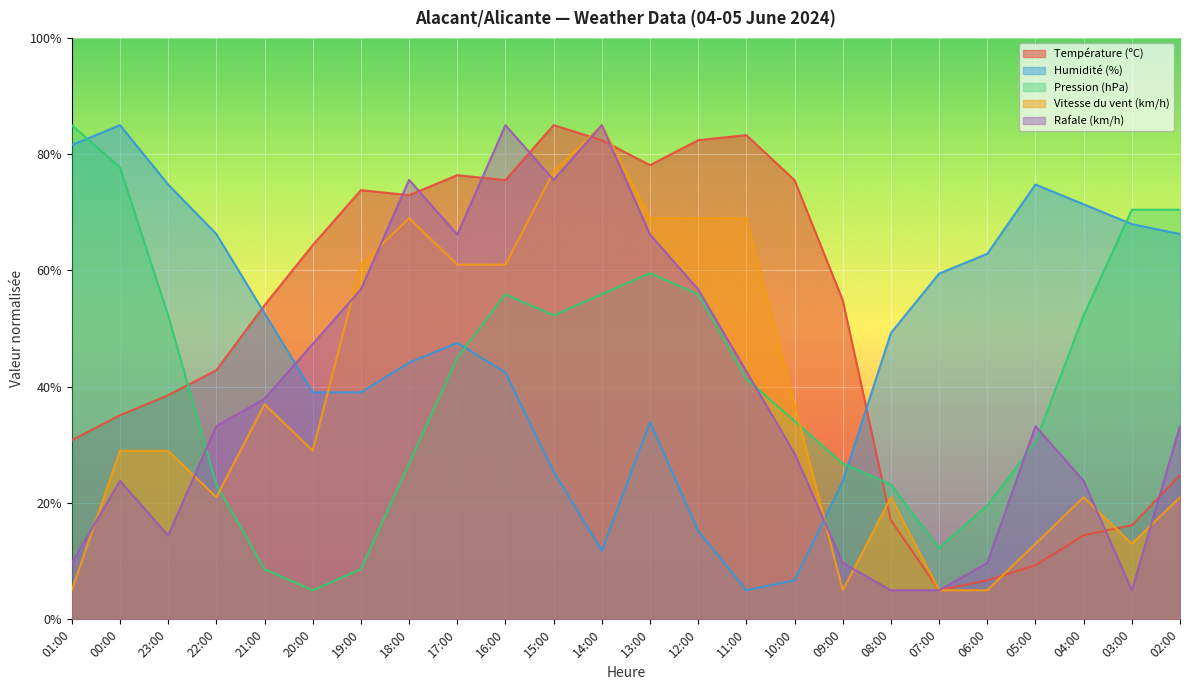

What is the label of the 11th point from the right?

12:00